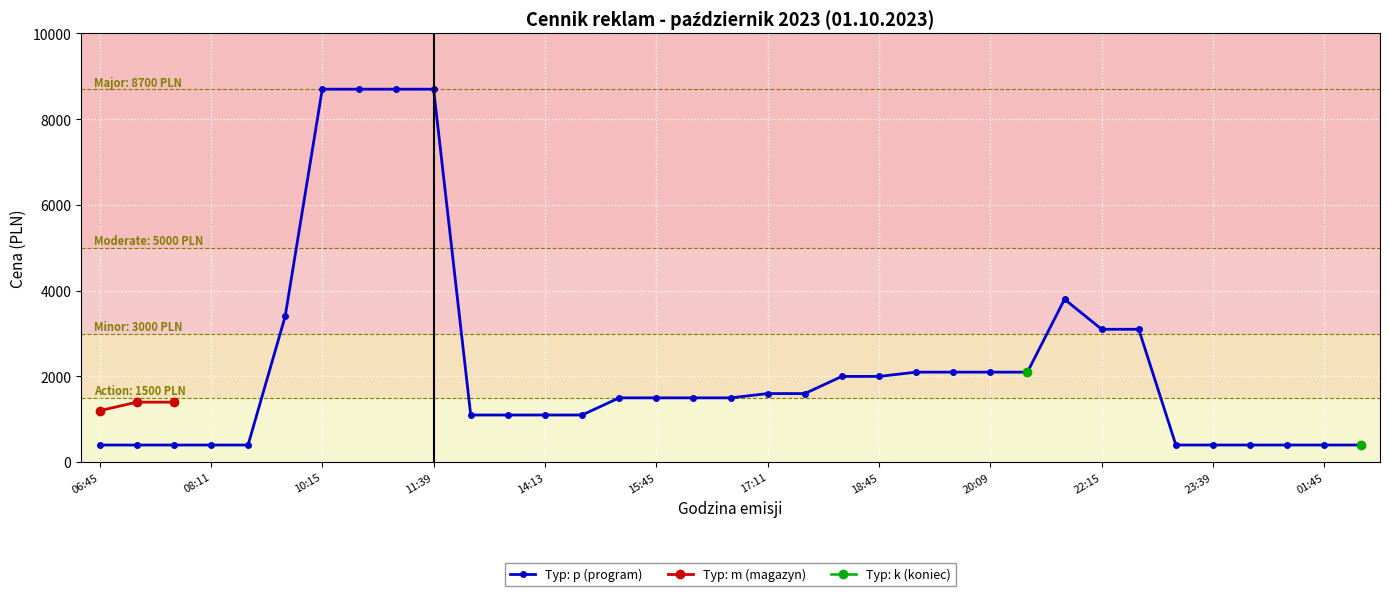

At which label is Typ: m (magazyn) closest to 1300?

06:45